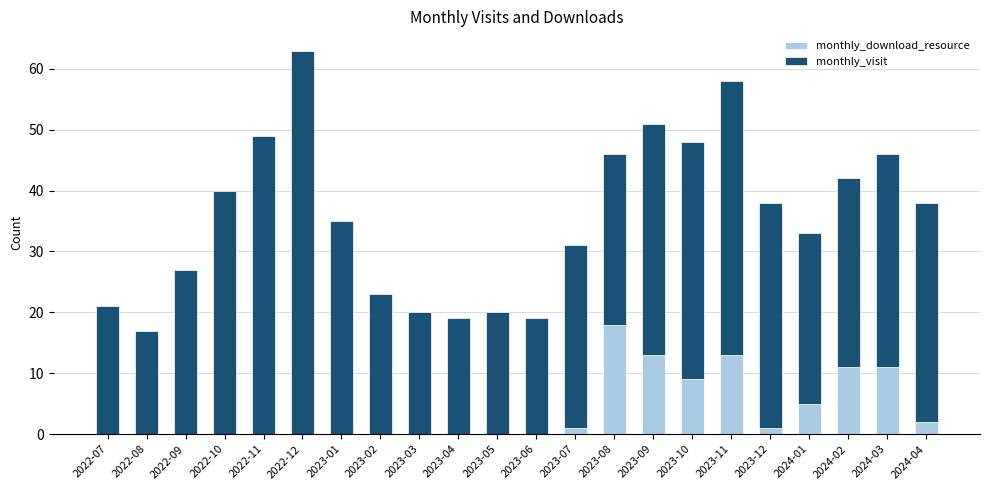

At which category is the sum across all series the highest?

2022-12